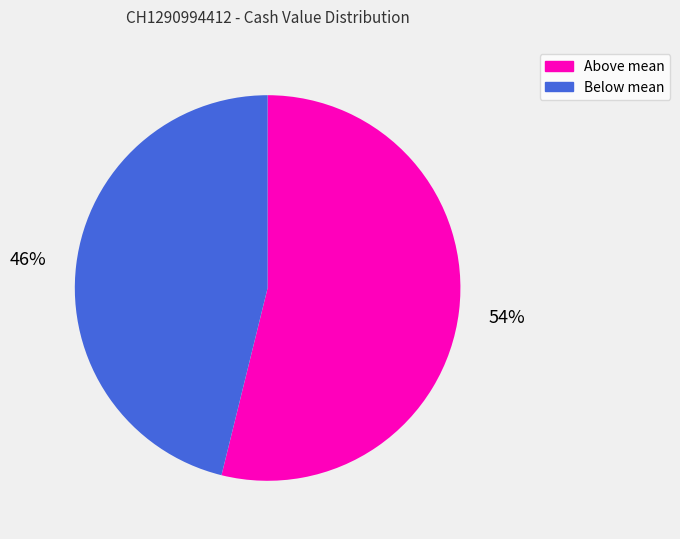

Between Above mean and Below mean, which is larger?

Above mean